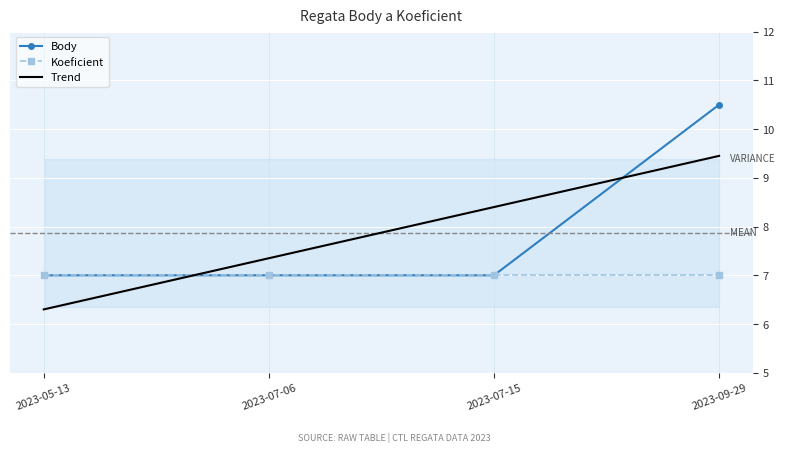

Is it true that Koeficient equals 1.7 at 2023-07-06?

False